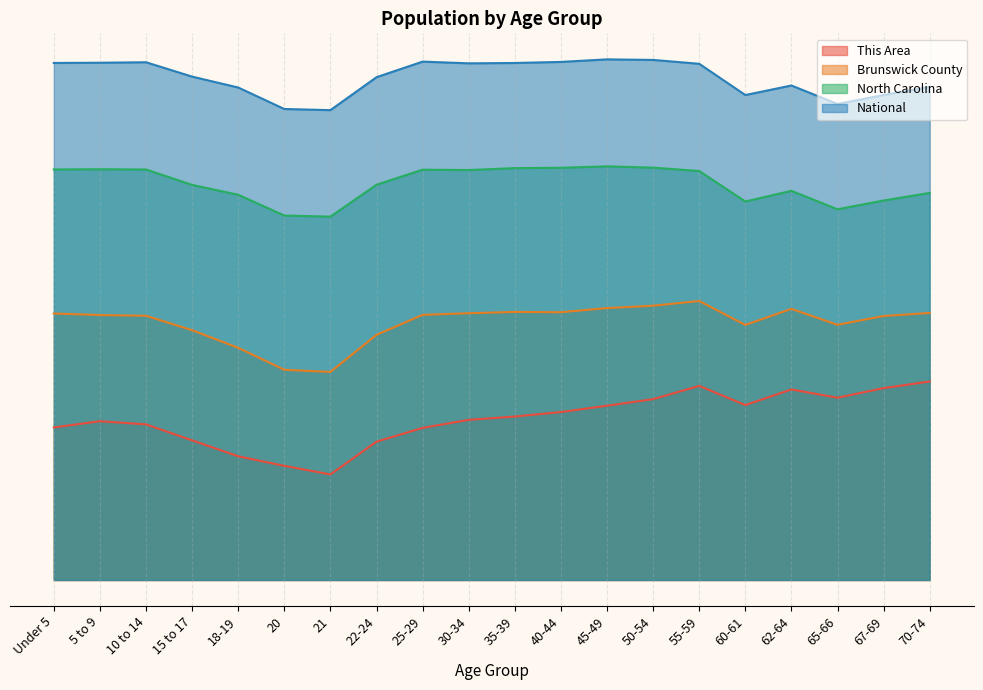

What is the average value of the North Carolina series?

12.9